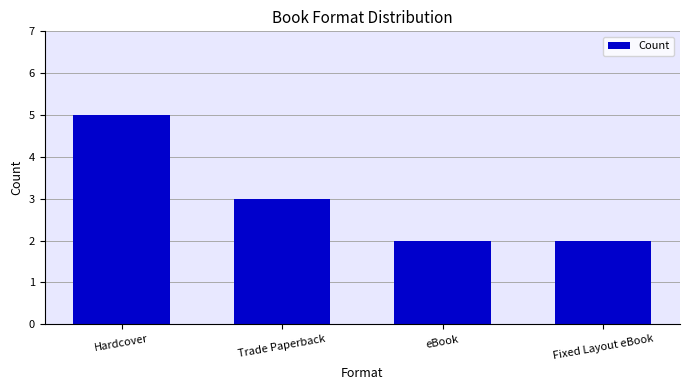

The value at eBook is 2. True or false?

True